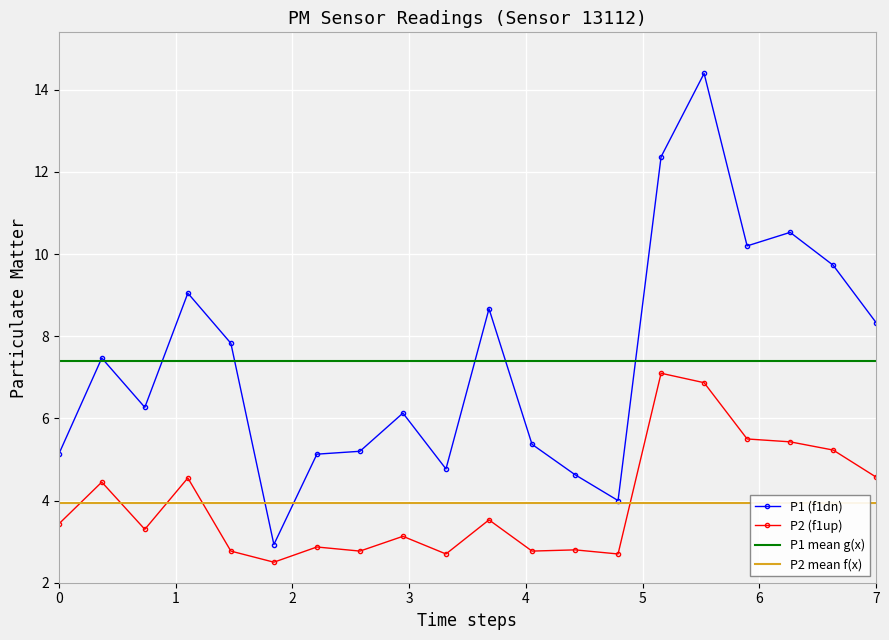

Read the P2 value at 00:14.

2.9